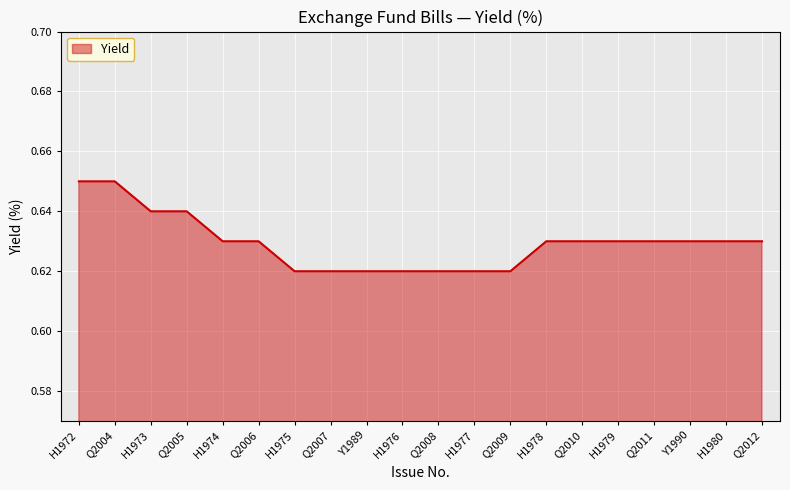

What position from the left is Q2010?

15